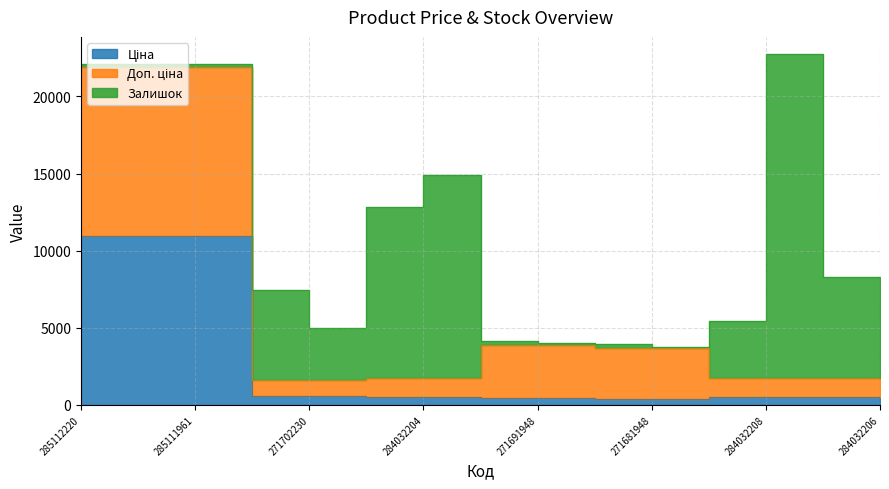

True or false: Доп. ціна has more than 1 interior local peaks.

False